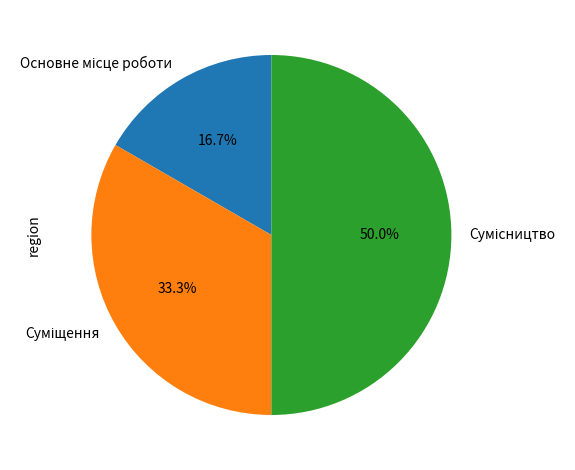

Do Сумісництво and Суміщення together represent more than half of the pie?

Yes